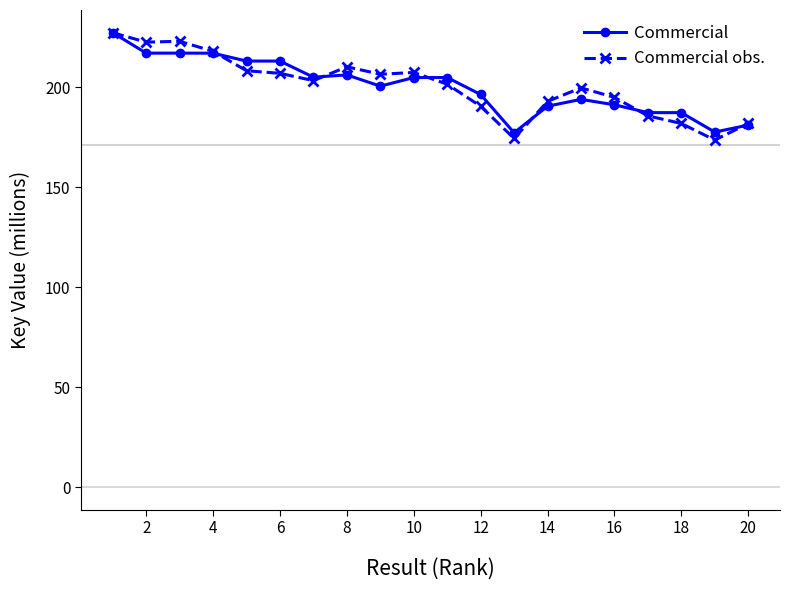

In Commercial, how many points are lower than both neighbors (excluding endpoints)?

5